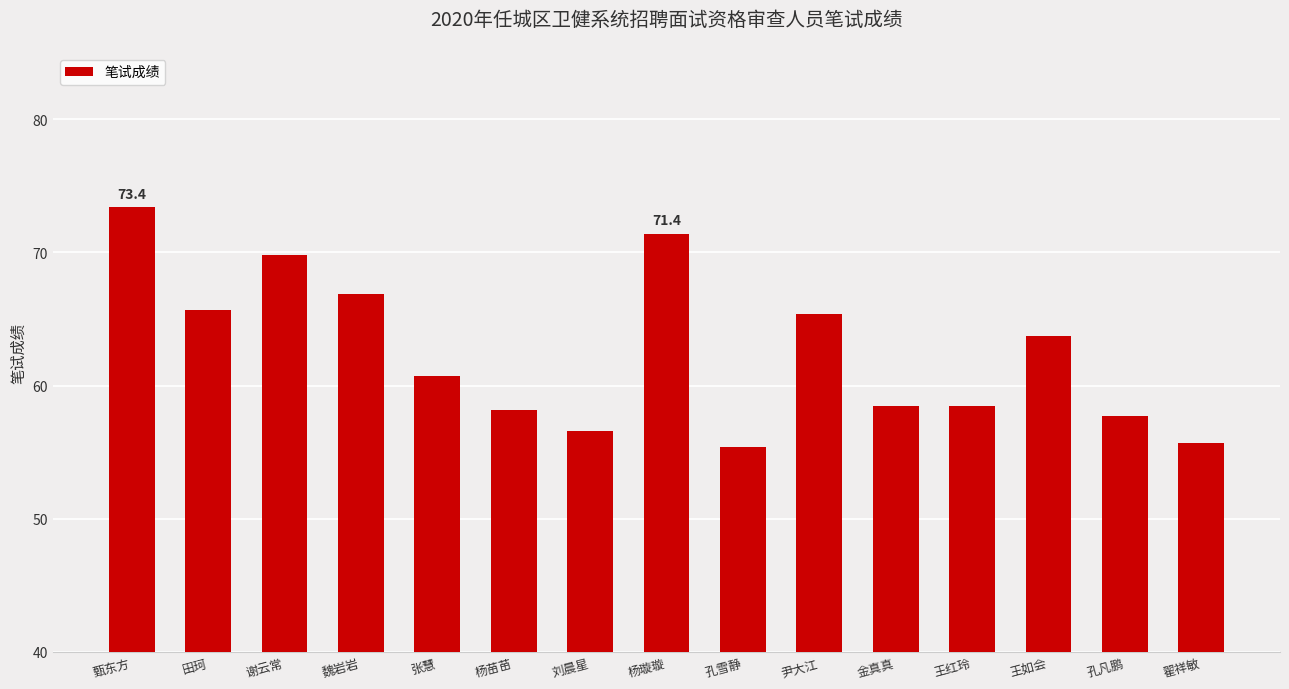

What is the ratio of the value at 孔凡鹏 to the value at 张慧?

1.0